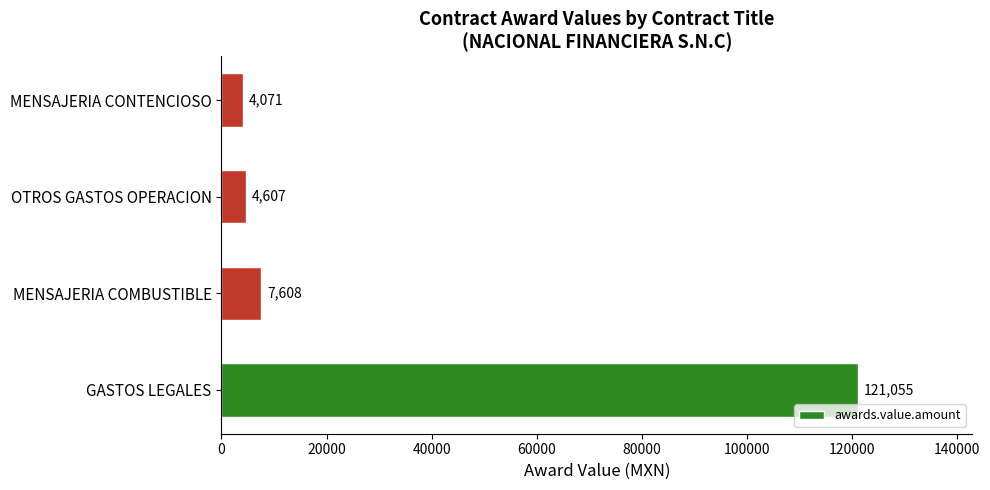

Rank the categories by value from highest to lowest.

GASTOS LEGALES, MENSAJERIA COMBUSTIBLE, OTROS GASTOS OPERACION, MENSAJERIA CONTENCIOSO